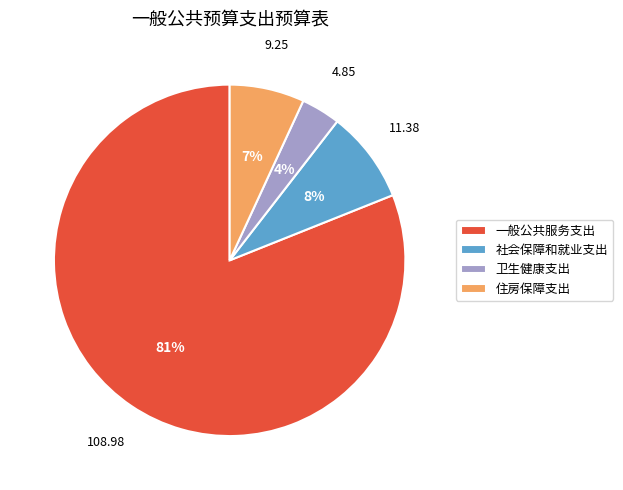

Which slice represents more than half of the pie?

一般公共服务支出